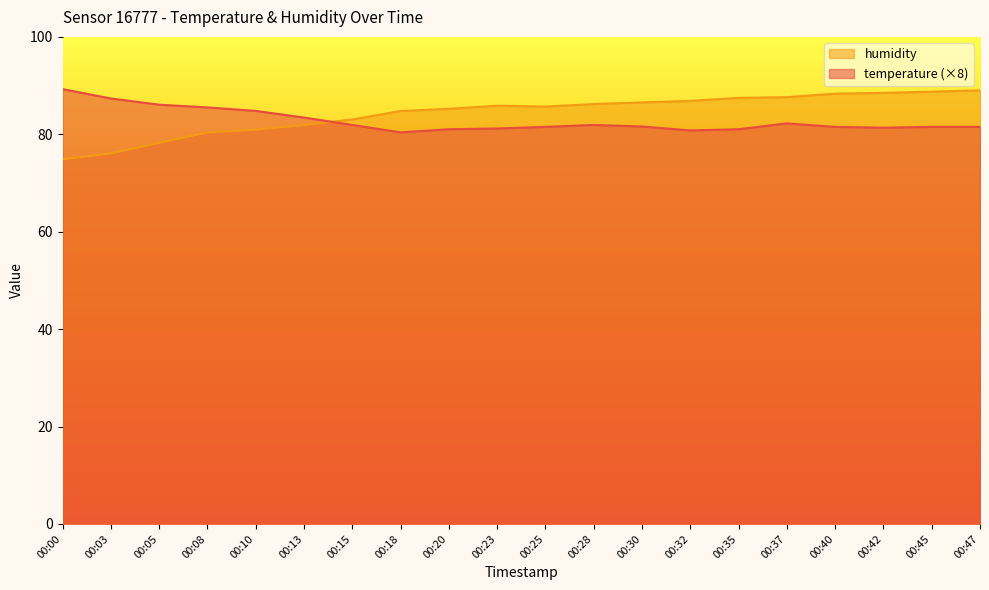

List the series in order of their overall mean, lowest first.

temperature, humidity